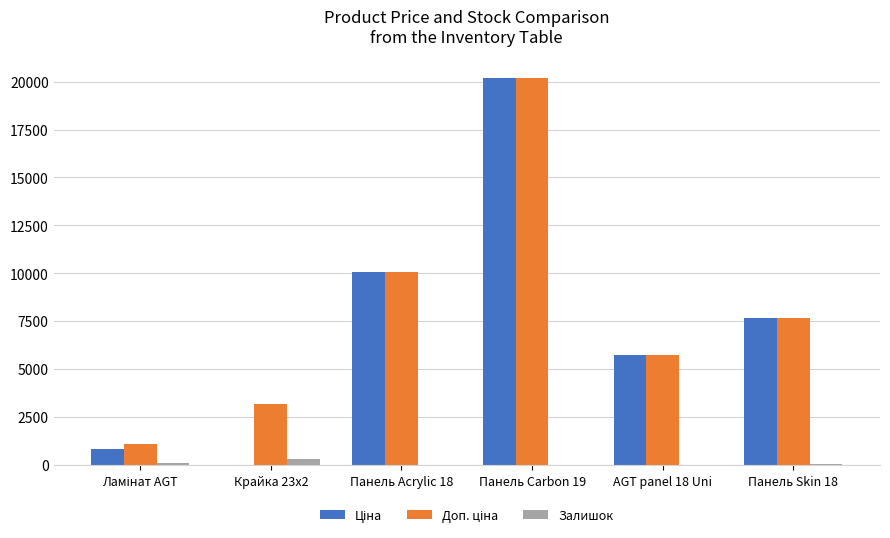

At which category does the chart reach its peak across all series?

Панель Carbon 19